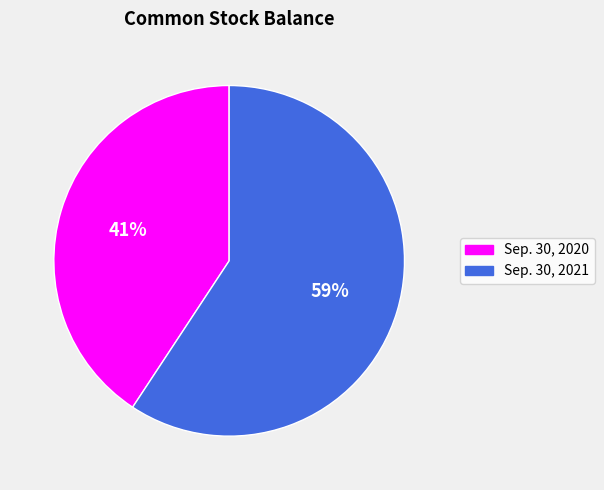

Is there a majority slice in this chart?

Yes